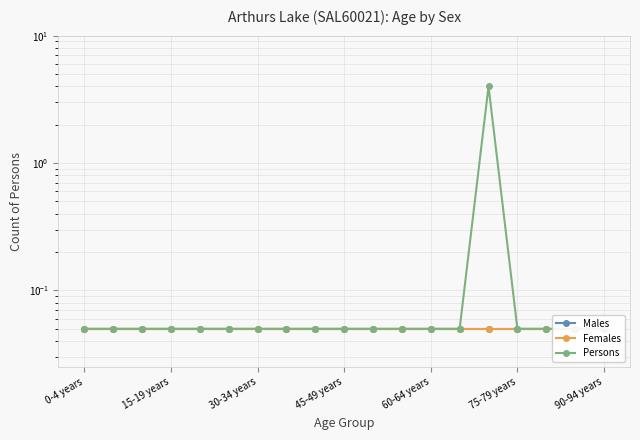

What is the total value across all series at 15-19 years?

0.2